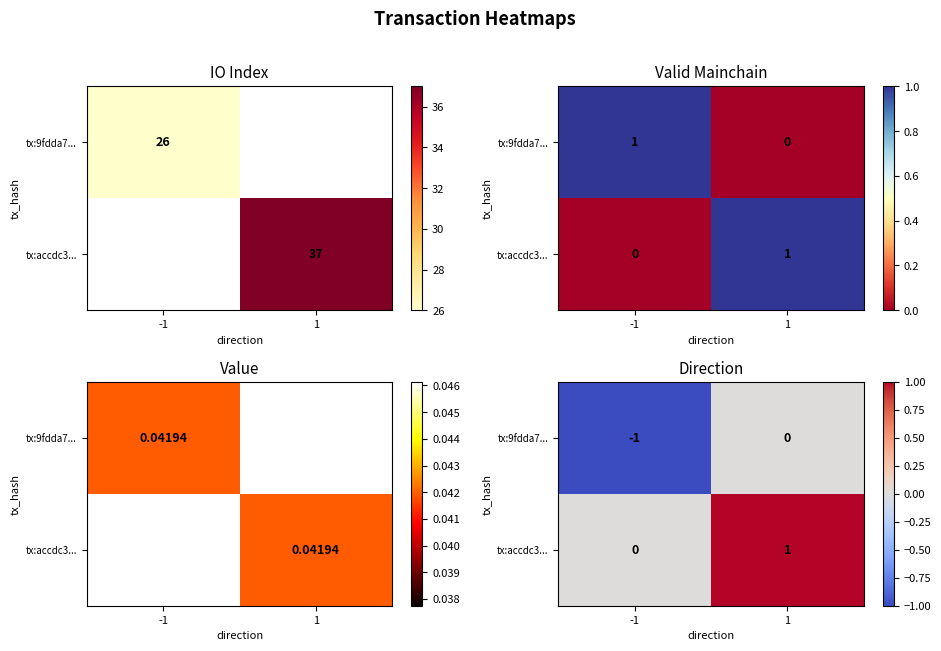

List the labels in order of tx:9fdda7... value, smallest first.

-1, 1